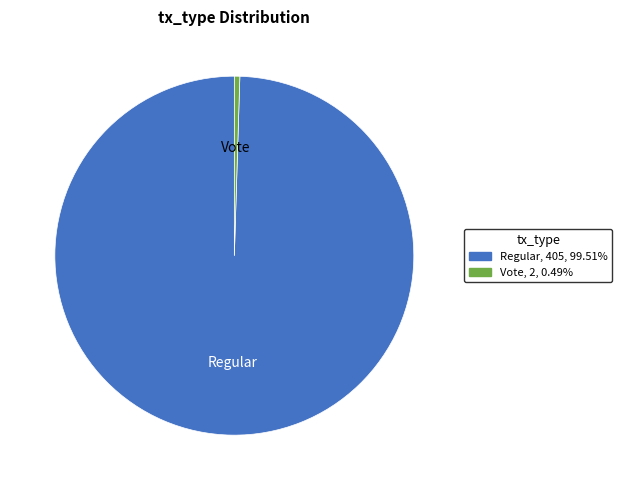

How many segments does this pie chart have?

2